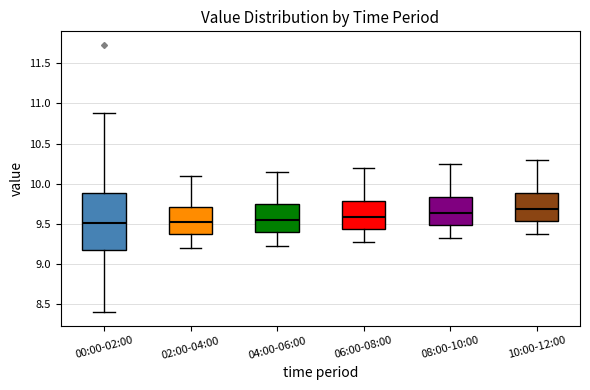

Reading left to right, transcribe this box plot: for each box, give where its median line is, the range the box spans, and where its two whiskers end, as read against the y-axis. The values are not printed on the chart, so give them approximately, as read against the axis.

00:00-02:00: median 9.50, box 9.20 to 9.90, whiskers 8.40 to 10.90
02:00-04:00: median 9.55, box 9.35 to 9.70, whiskers 9.20 to 10.10
04:00-06:00: median 9.55, box 9.40 to 9.75, whiskers 9.25 to 10.15
06:00-08:00: median 9.60, box 9.45 to 9.80, whiskers 9.25 to 10.20
08:00-10:00: median 9.65, box 9.50 to 9.85, whiskers 9.30 to 10.25
10:00-12:00: median 9.70, box 9.55 to 9.90, whiskers 9.35 to 10.30